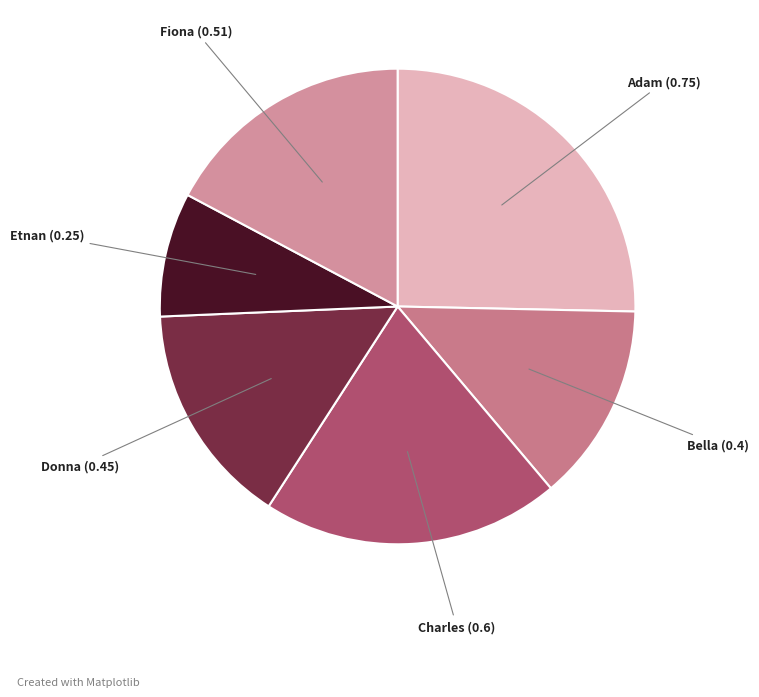

How many slices are in this pie chart?

6